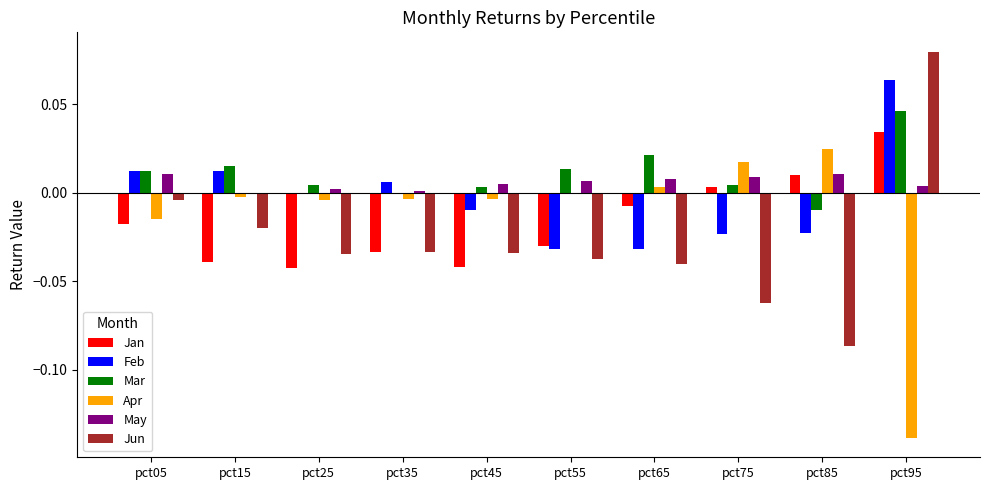

True or false: Apr has a value of -0.0 at pct55.

True